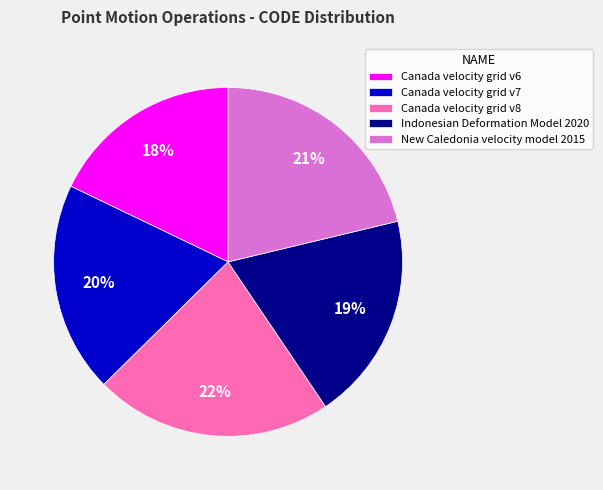

Combined, do New Caledonia velocity model 2015 and Canada velocity grid v8 account for over 50%?

No